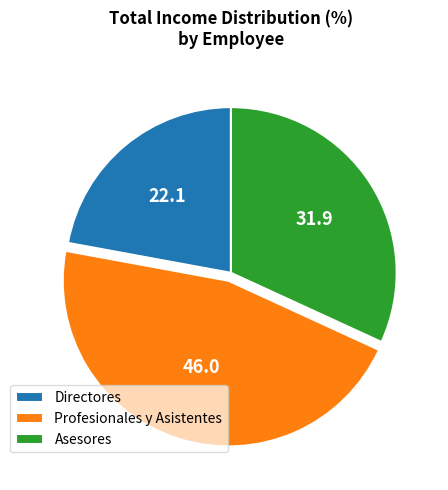

Which slice is the smallest?

Directores